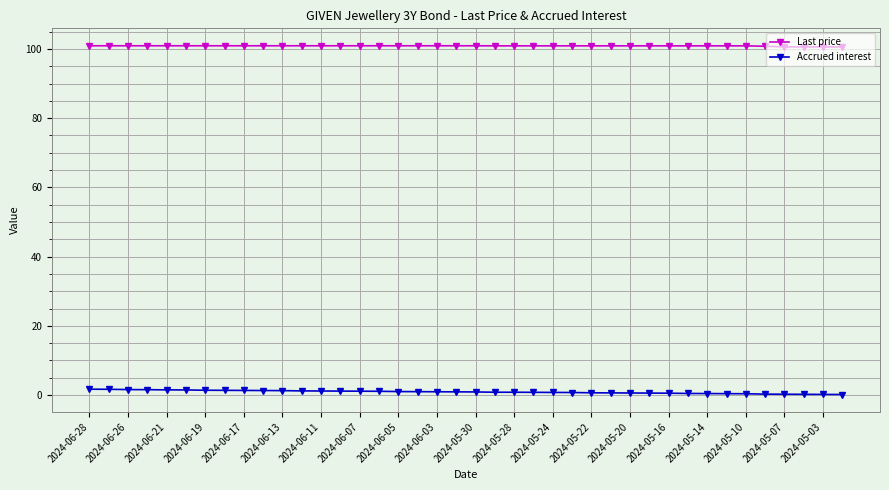

At how many categories does at least one series exceed 32?

40